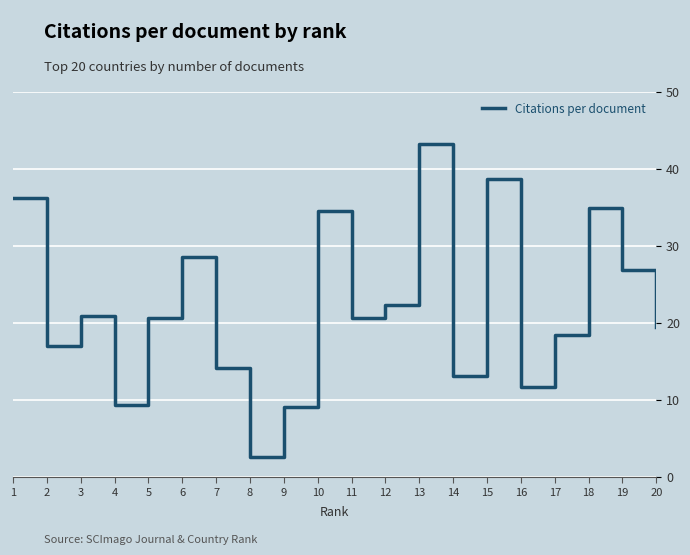

What is the minimum value shown in the chart?

2.7